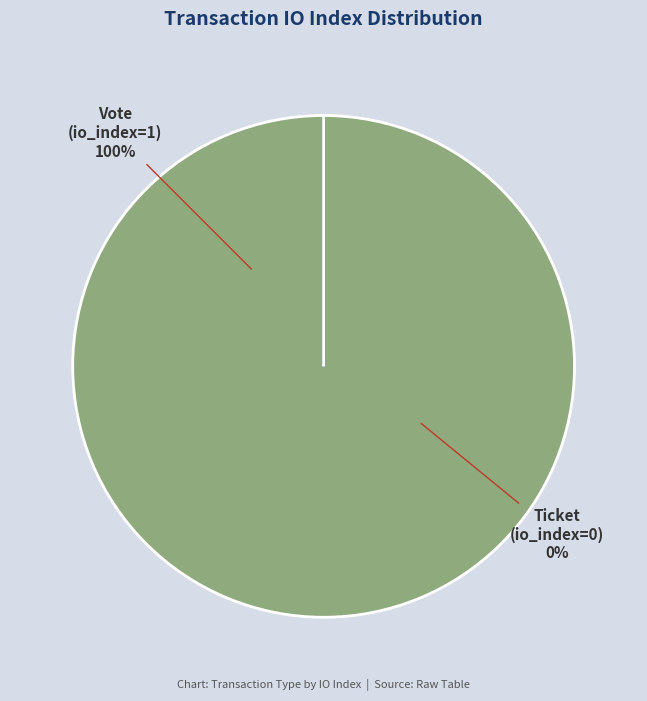

Combined, what portion of the pie is Ticket (io_index=0) and Vote (io_index=1)?

100.0%